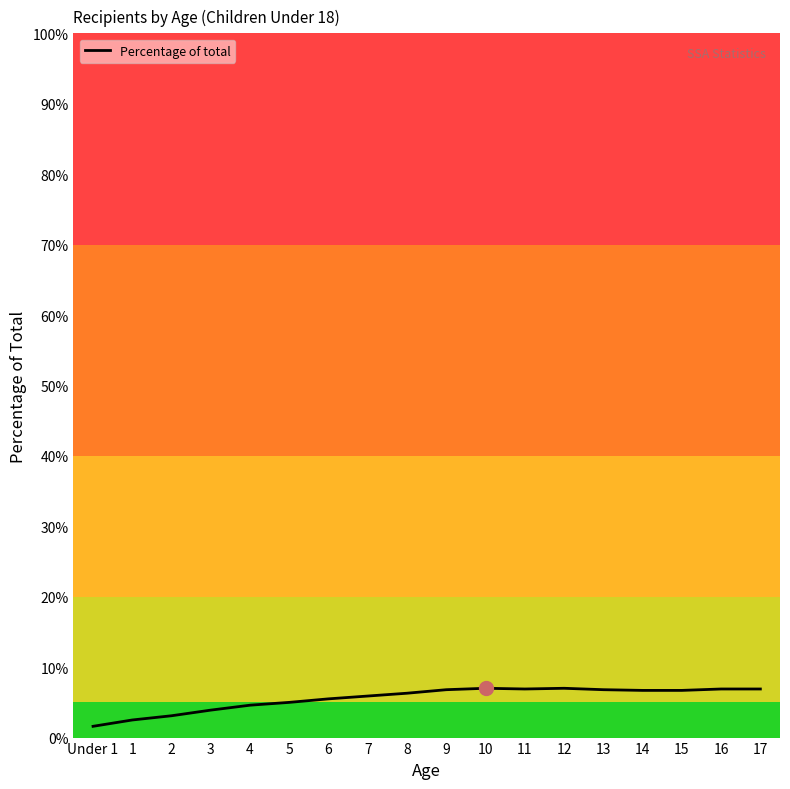

What is the difference between the maximum and minimum values?

5.4